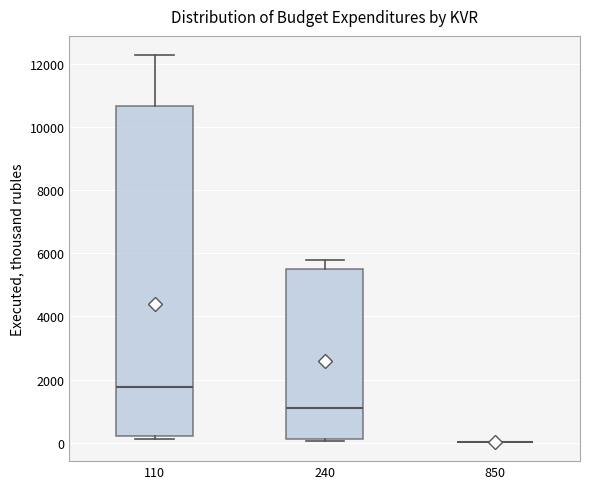

Comparing the boxes themselves (not the whiskers), which one is the tallest?

110